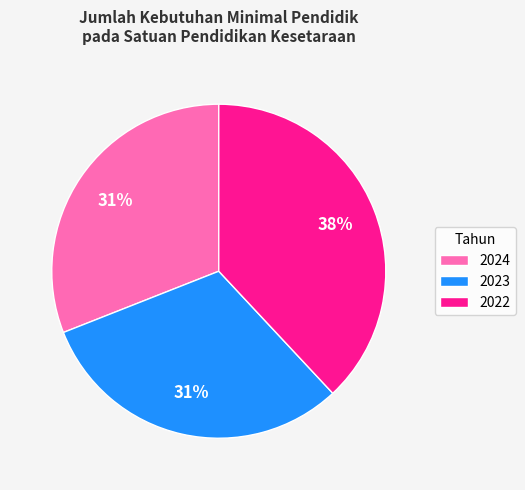

What percentage is the 2024 slice, to the nearest percent?

31%